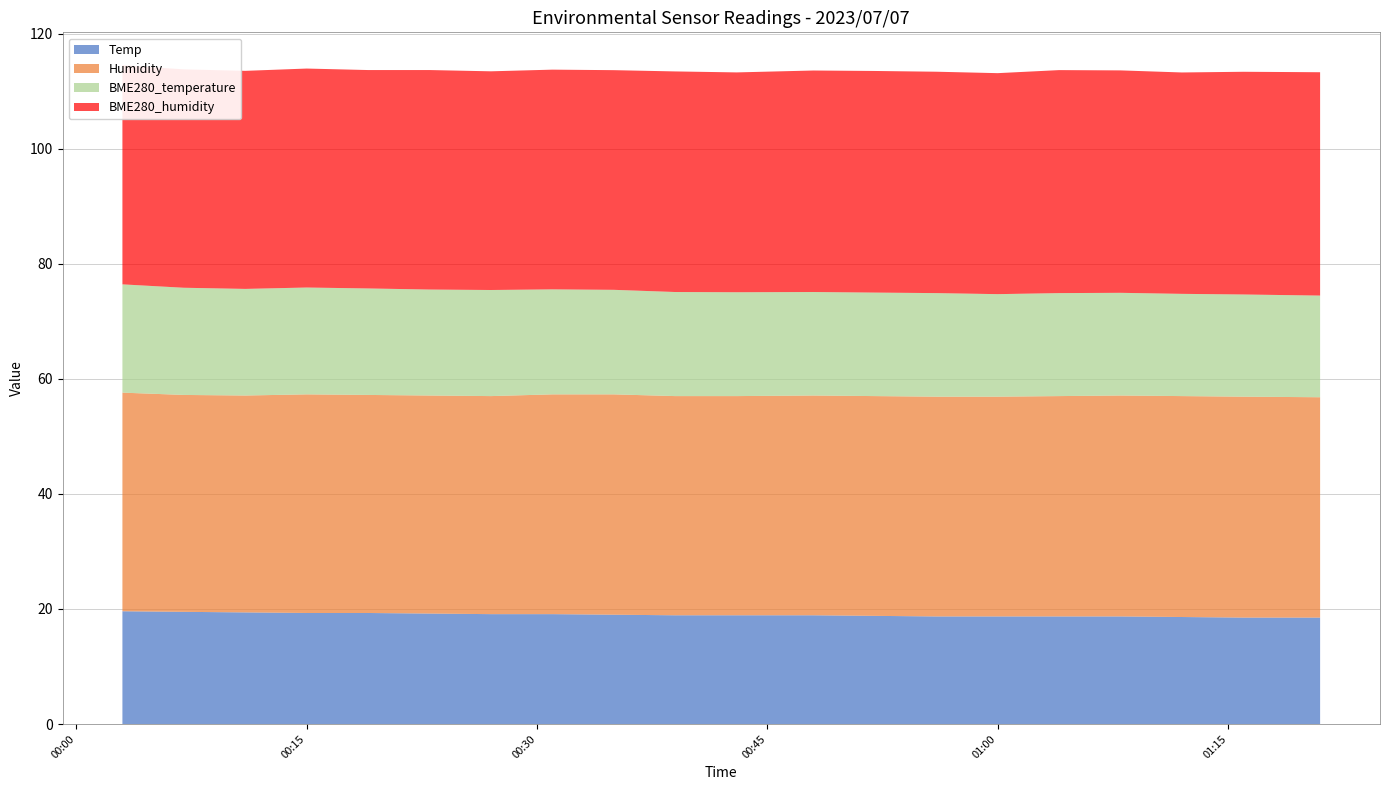

Reading left to right, what are all the values shown in this chart?

Temp: 19.6	19.5	19.4	19.3	19.3	19.2	19.1	19.1	19.0	18.9	18.9	18.9	18.8	18.7	18.7	18.7	18.7	18.6	18.5	18.5
Humidity: 38.0	37.7	37.7	38.0	37.9	37.9	37.9	38.2	38.3	38.1	38.1	38.2	38.2	38.2	38.2	38.3	38.4	38.4	38.4	38.3
BME280_temperature: 18.8	18.6	18.5	18.6	18.5	18.4	18.4	18.2	18.2	18.1	18.1	18.0	18.0	18.0	17.8	17.9	17.9	17.8	17.8	17.7
BME280_humidity: 38.1	38.0	37.9	38.1	38.0	38.1	38.0	38.2	38.2	38.3	38.2	38.5	38.5	38.5	38.4	38.8	38.7	38.5	38.7	38.8